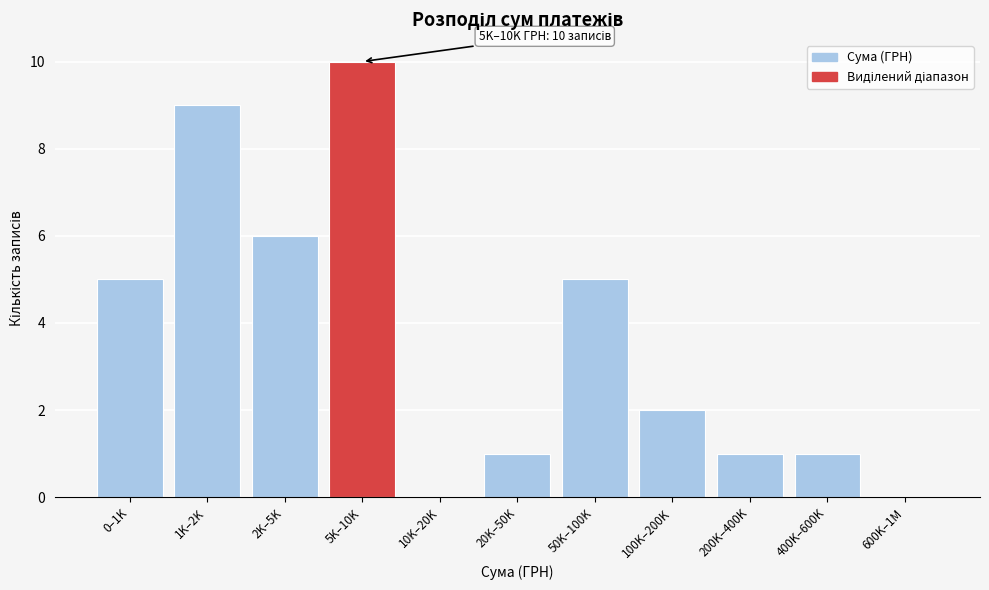

Reading left to right, extract all data points from this chart.

0–1K=5	1K–2K=9	2K–5K=6	5K–10K=10	10K–20K=0	20K–50K=1	50K–100K=5	100K–200K=2	200K–400K=1	400K–600K=1	600K–1M=0